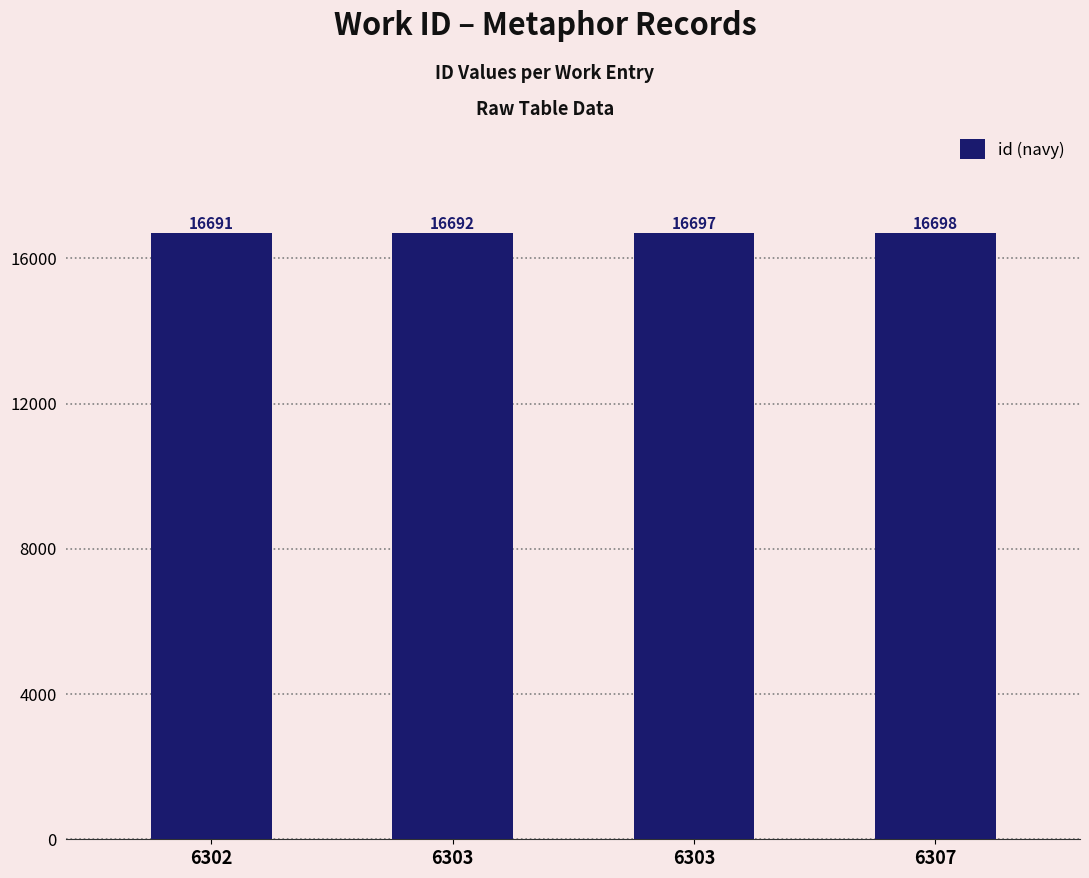

Reading left to right, what are all the values shown in this chart?

16691	16692	16697	16698